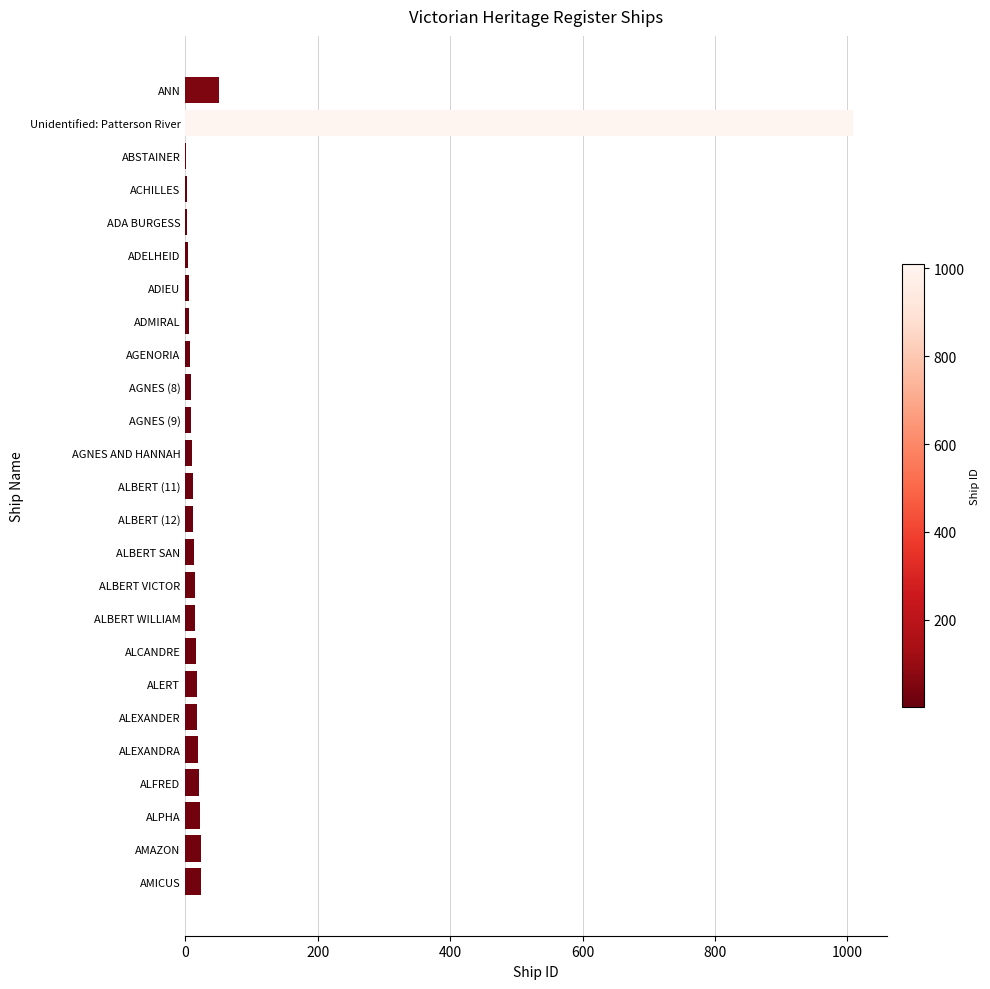

Which has a higher value, ALEXANDRA or ANN?

ANN